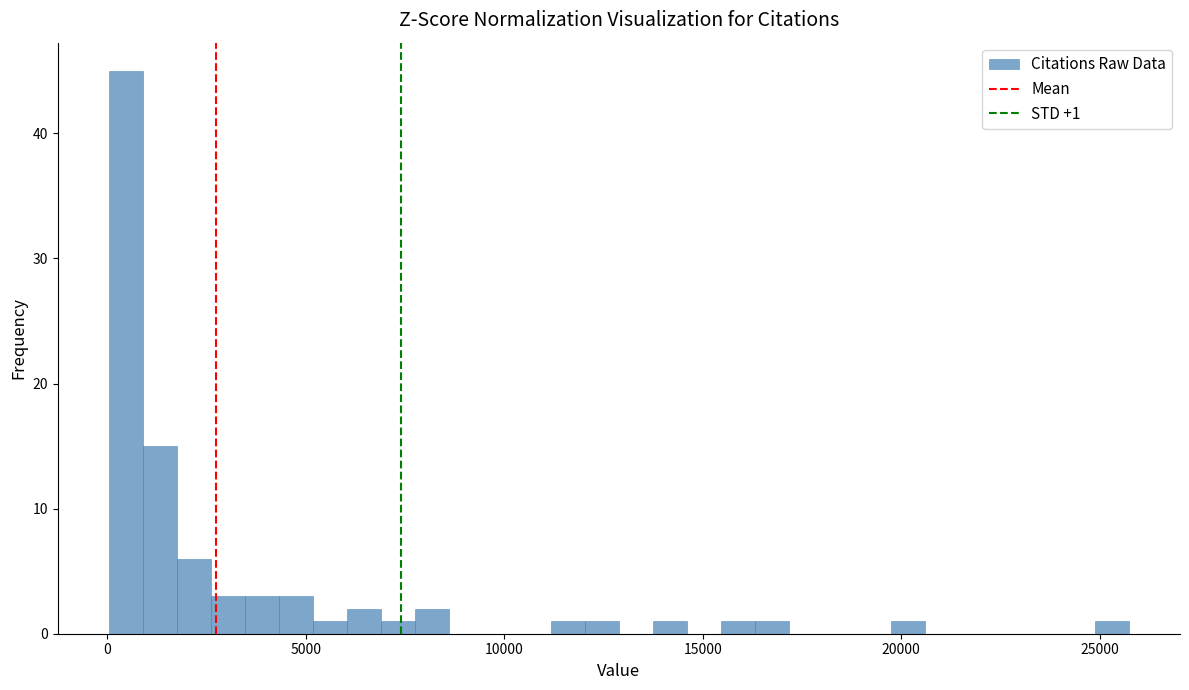

Around what value on the x-axis is the tallest bar? Give the approximate position of its centre, as read against the axis.

500